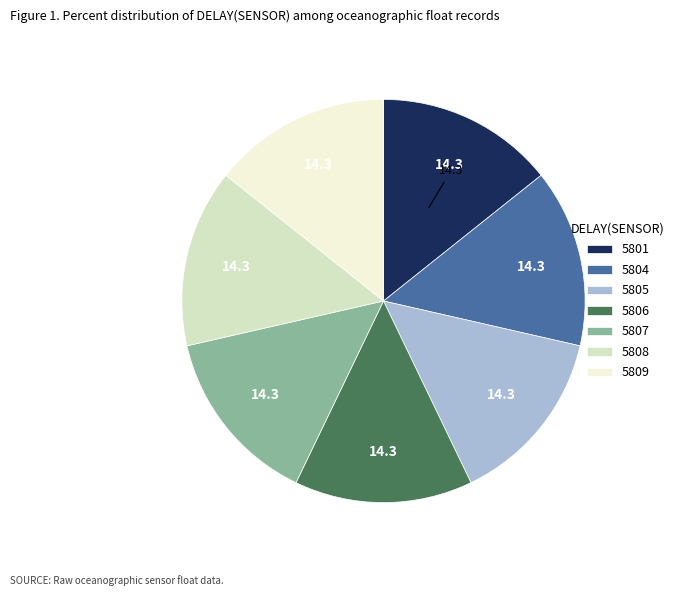

Is it true that 5809 is 20% of the pie?

False